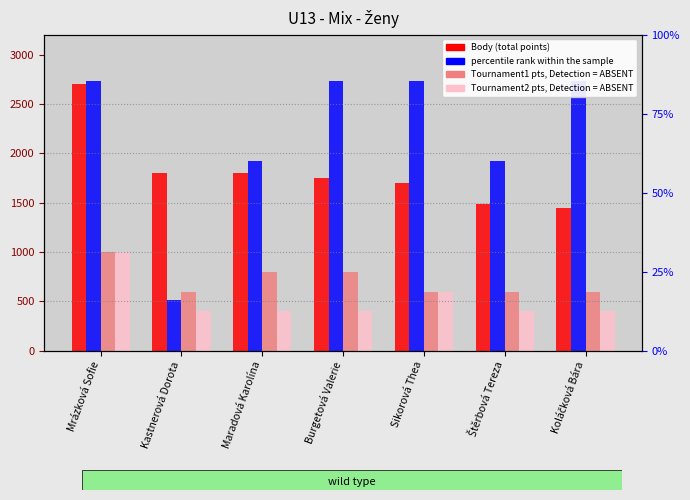

List the series in order of their peak value, lowest first.

Tournament1 pts, Detection Call = ABSENT, Tournament2 pts, Detection Call = ABSENT, Body (total points), percentile rank within the sample